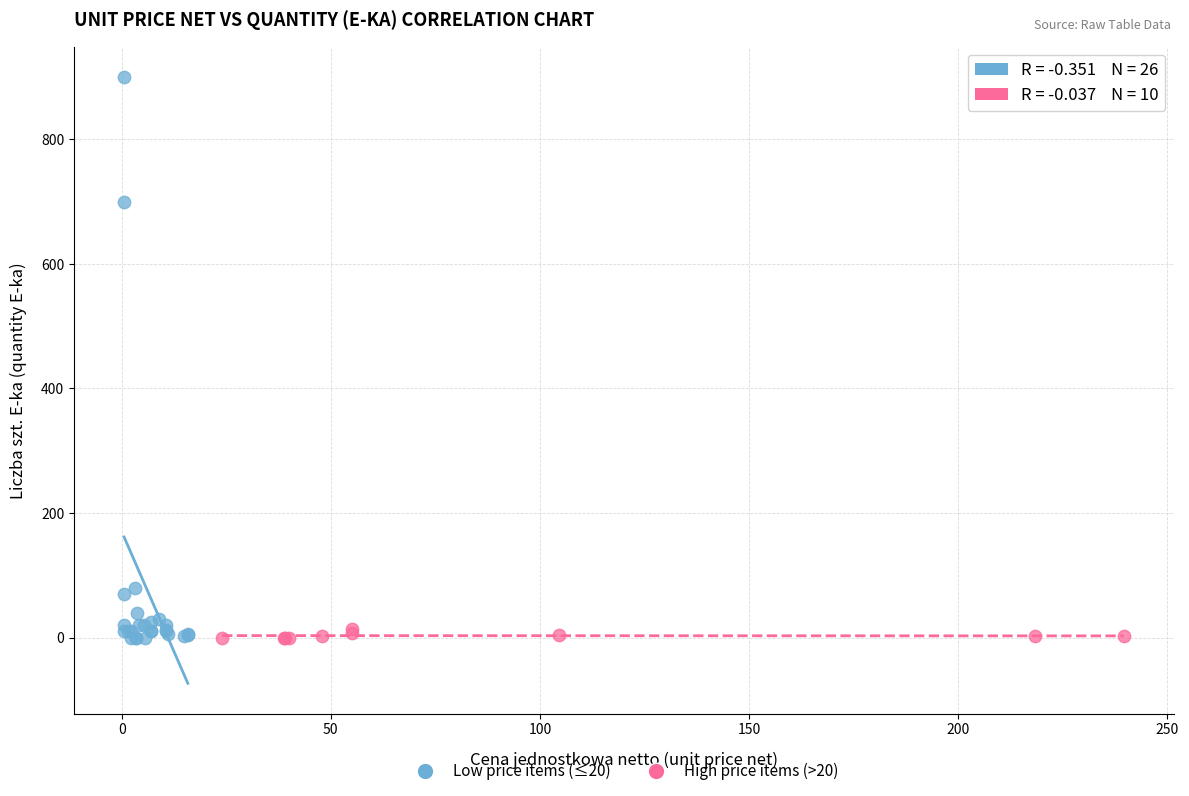

Which series has the widest spread of Y values?

Low price items (≤20)